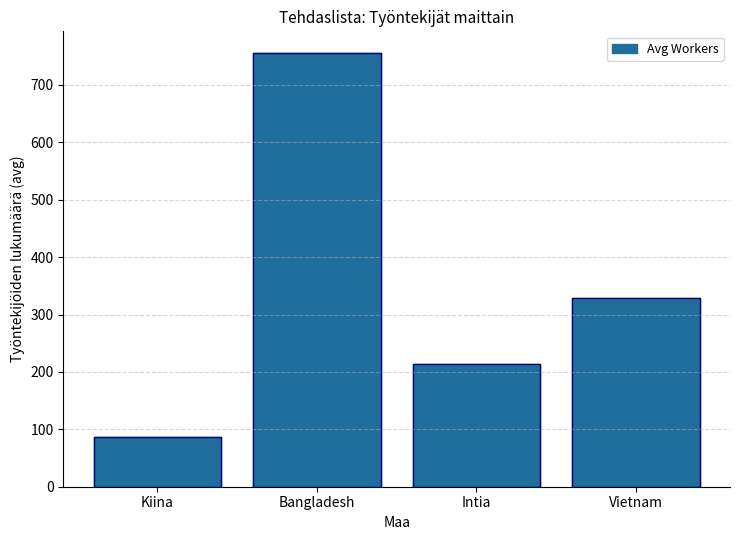

What is the sum of the values at Vietnam and Bangladesh?

1084.7